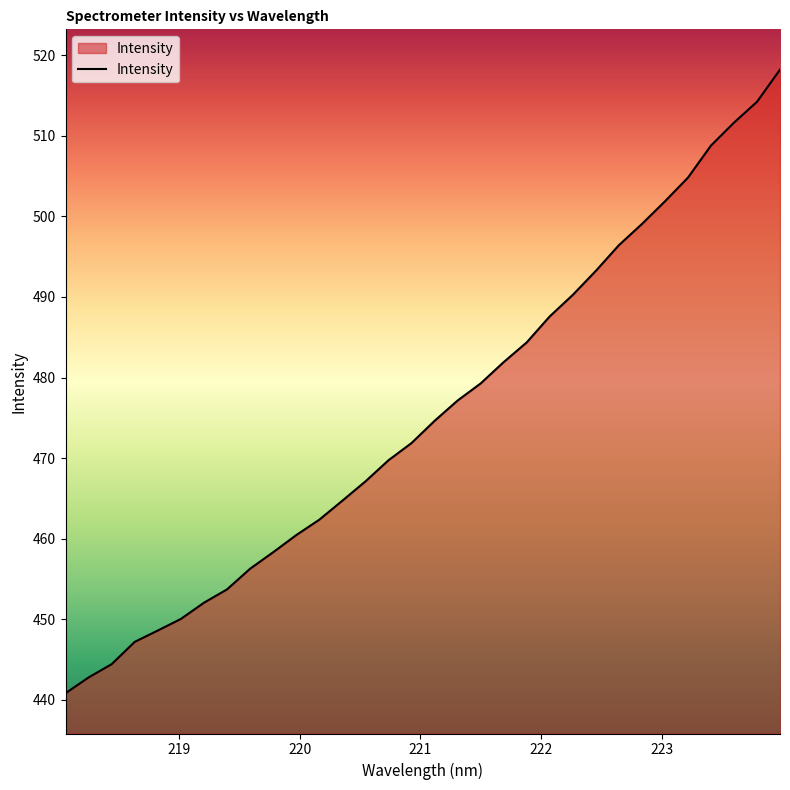

Does the chart have visible grid lines?

No